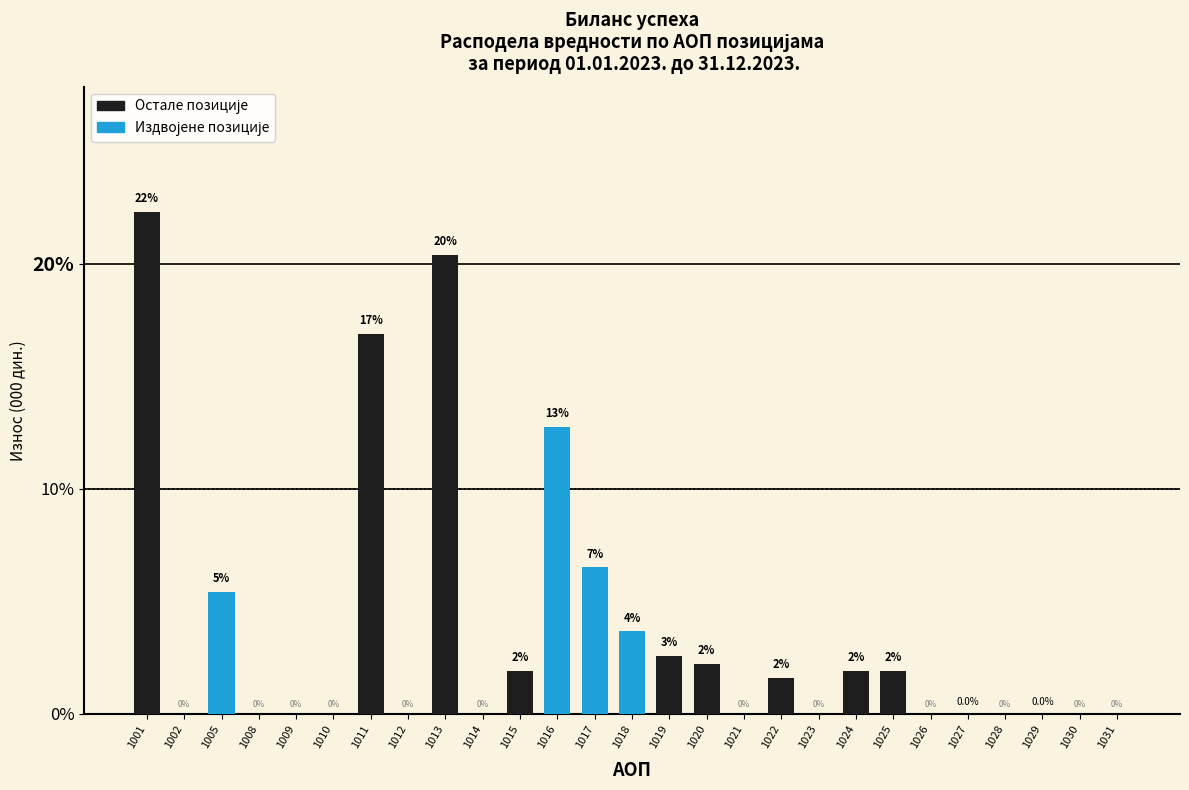

The value at 1023 is 0.0. True or false?

True